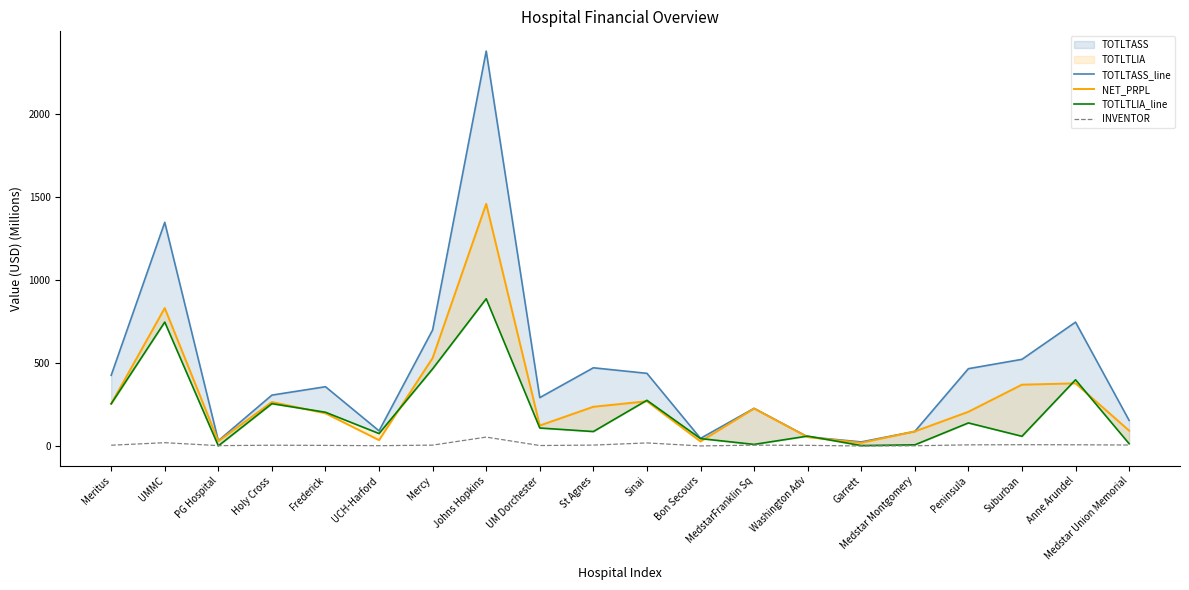

What is the minimum value shown in the chart?

1.1